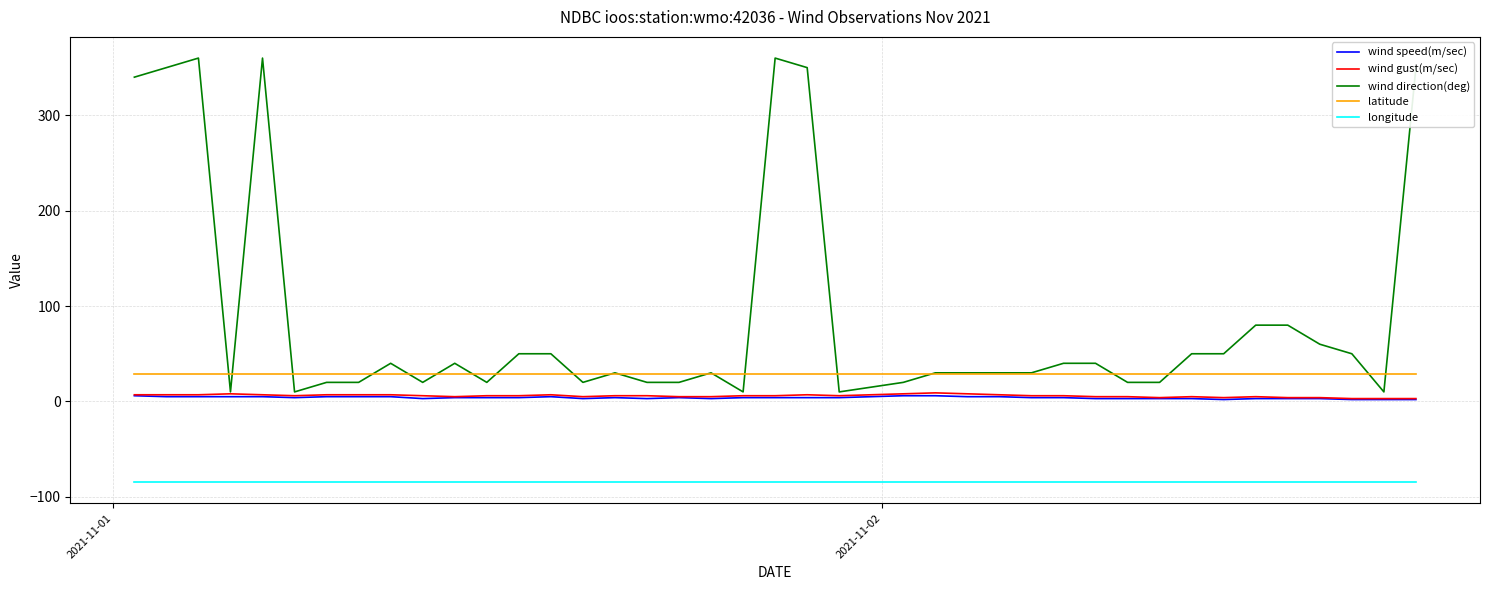

What is the greatest value displayed?

360.0